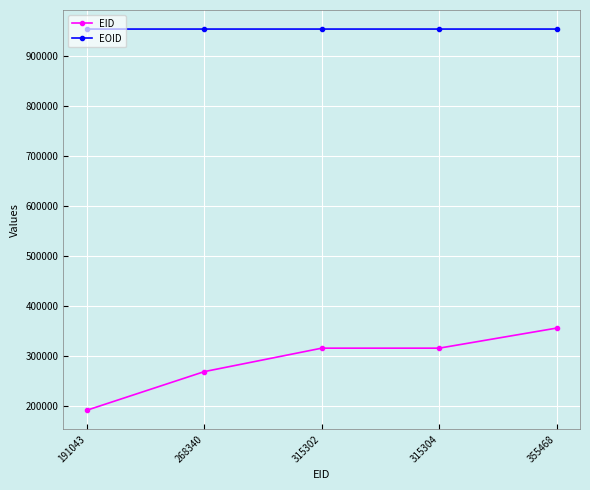

What is the difference between the highest and lowest values at 315304?

639106